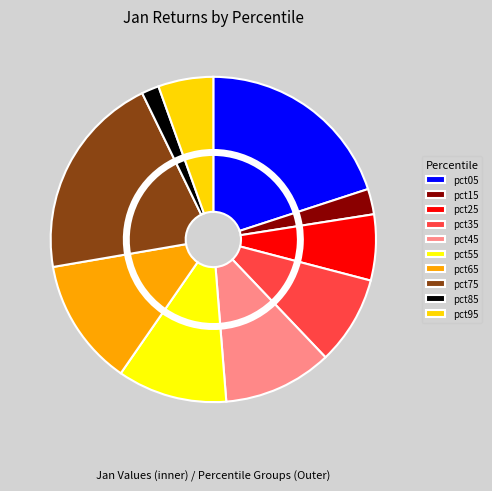

True or false: pct65 accounts for 7% of the total.

False